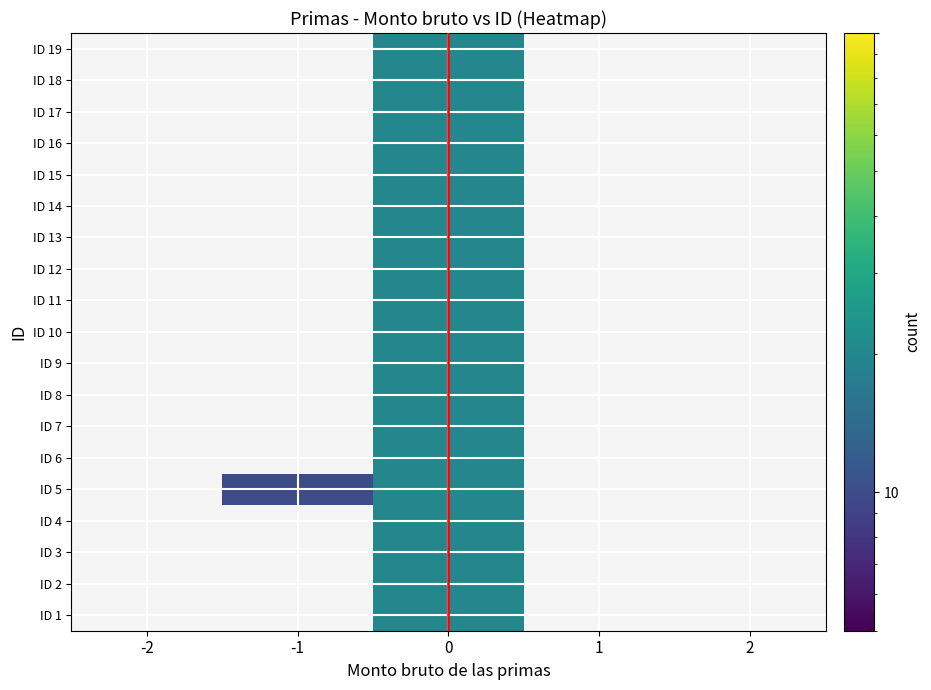

Reading left to right, what are all the values shown in this chart?

ID 1: -2=0	-1=0	0=2	1=0	2=0
ID 2: -2=0	-1=0	0=2	1=0	2=0
ID 3: -2=0	-1=0	0=2	1=0	2=0
ID 4: -2=0	-1=0	0=2	1=0	2=0
ID 5: -2=0	-1=1	0=2	1=0	2=0
ID 6: -2=0	-1=0	0=2	1=0	2=0
ID 7: -2=0	-1=0	0=2	1=0	2=0
ID 8: -2=0	-1=0	0=2	1=0	2=0
ID 9: -2=0	-1=0	0=2	1=0	2=0
ID 10: -2=0	-1=0	0=2	1=0	2=0
ID 11: -2=0	-1=0	0=2	1=0	2=0
ID 12: -2=0	-1=0	0=2	1=0	2=0
ID 13: -2=0	-1=0	0=2	1=0	2=0
ID 14: -2=0	-1=0	0=2	1=0	2=0
ID 15: -2=0	-1=0	0=2	1=0	2=0
ID 16: -2=0	-1=0	0=2	1=0	2=0
ID 17: -2=0	-1=0	0=2	1=0	2=0
ID 18: -2=0	-1=0	0=2	1=0	2=0
ID 19: -2=0	-1=0	0=2	1=0	2=0